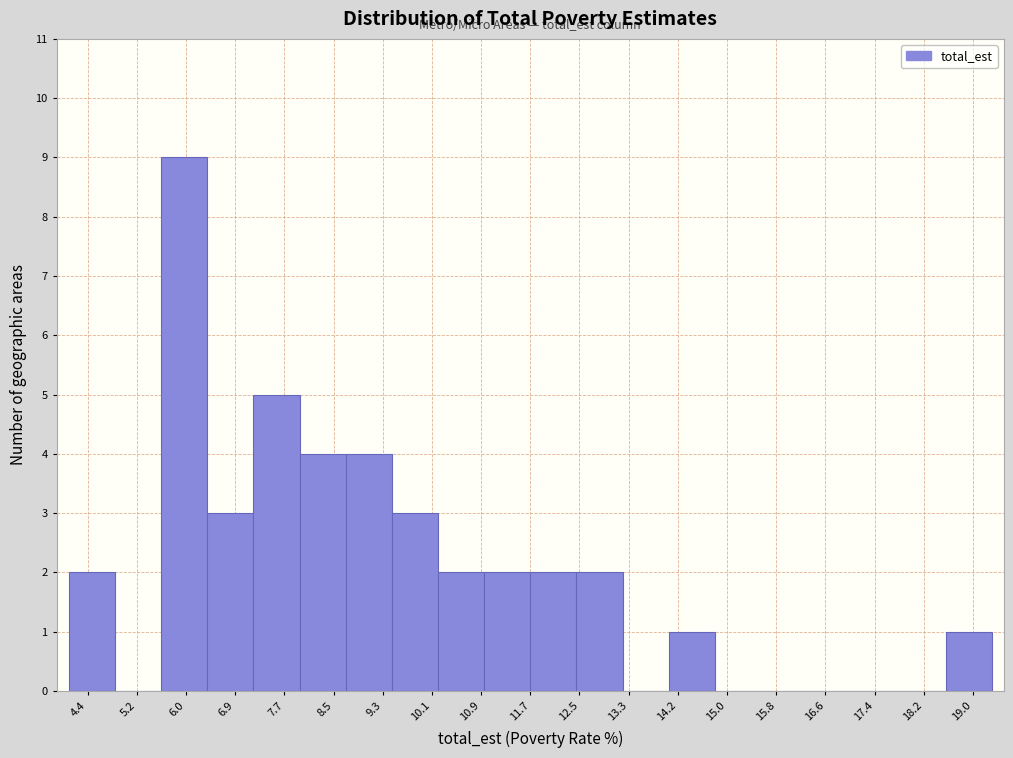

Reading left to right, transcribe this chart: for each bar, give the range it covers on the x-axis and its height. Neither the bar edges nor the heights are printed on the chart, so give them approximately, as read against the axes.

4.1 to 4.9: 2
4.9 to 5.6: 0
5.6 to 6.4: 9
6.4 to 7.2: 3
7.2 to 7.9: 5
7.9 to 8.7: 4
8.7 to 9.4: 4
9.4 to 10.2: 3
10.2 to 11.0: 2
11.0 to 11.7: 2
11.7 to 12.5: 2
12.5 to 13.2: 2
13.2 to 14.0: 0
14.0 to 14.8: 1
14.8 to 15.5: 0
15.5 to 16.3: 0
16.3 to 17.1: 0
17.1 to 17.8: 0
17.8 to 18.6: 0
18.6 to 19.3: 1